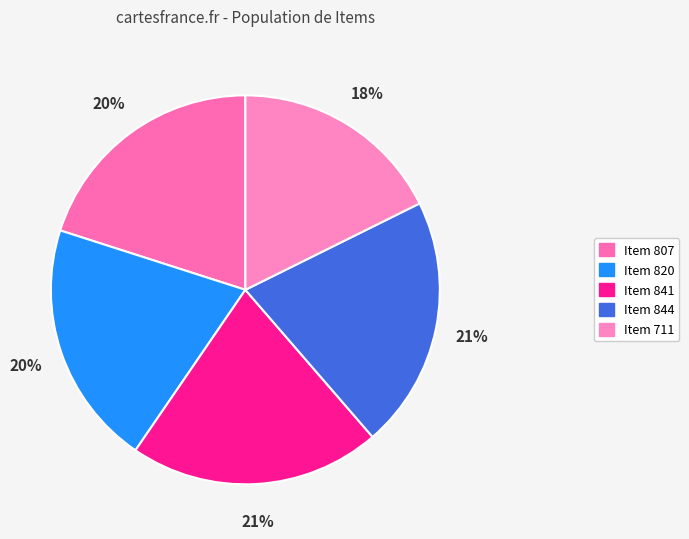

What percentage is NOT represented by Item 711?

82.3%